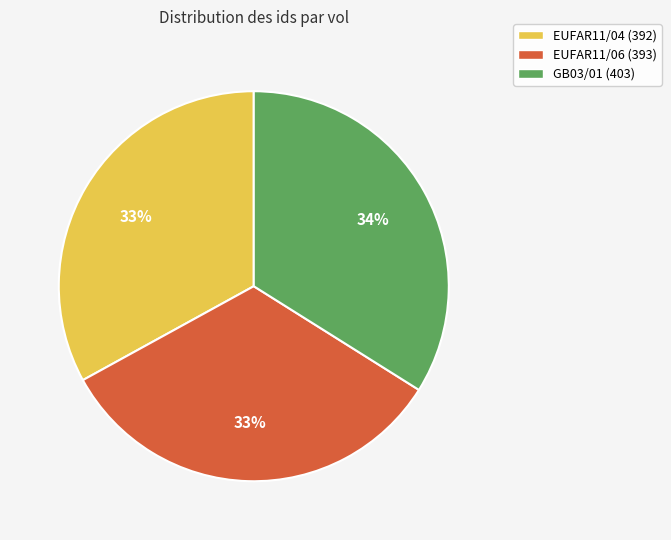

To the nearest percent, what is the combined percentage of GB03/01 (403) and EUFAR11/04 (392)?

67%